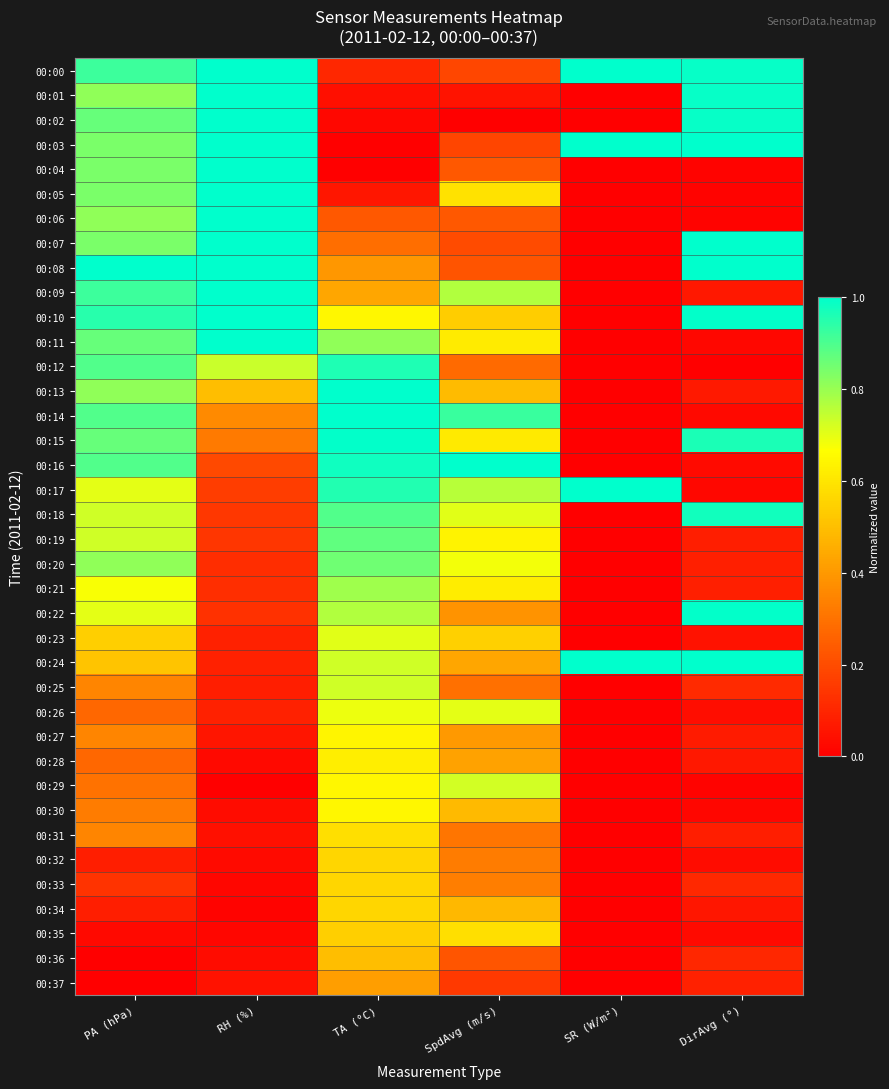

Rank the series by their maximum value, from lowest to highest.

00:37, 00:36, 00:32, 00:33, 00:34, 00:31, 00:35, 00:28, 00:27, 00:30, 00:26, 00:23, 00:29, 00:25, 00:21, 00:20, 00:19, 00:12, 00:18, 00:22, 00:15, 00:11, 00:10, 00:09, 00:02, 00:07, 00:01, 00:04, 00:06, 00:00, 00:03, 00:05, 00:08, 00:13, 00:14, 00:16, 00:17, 00:24